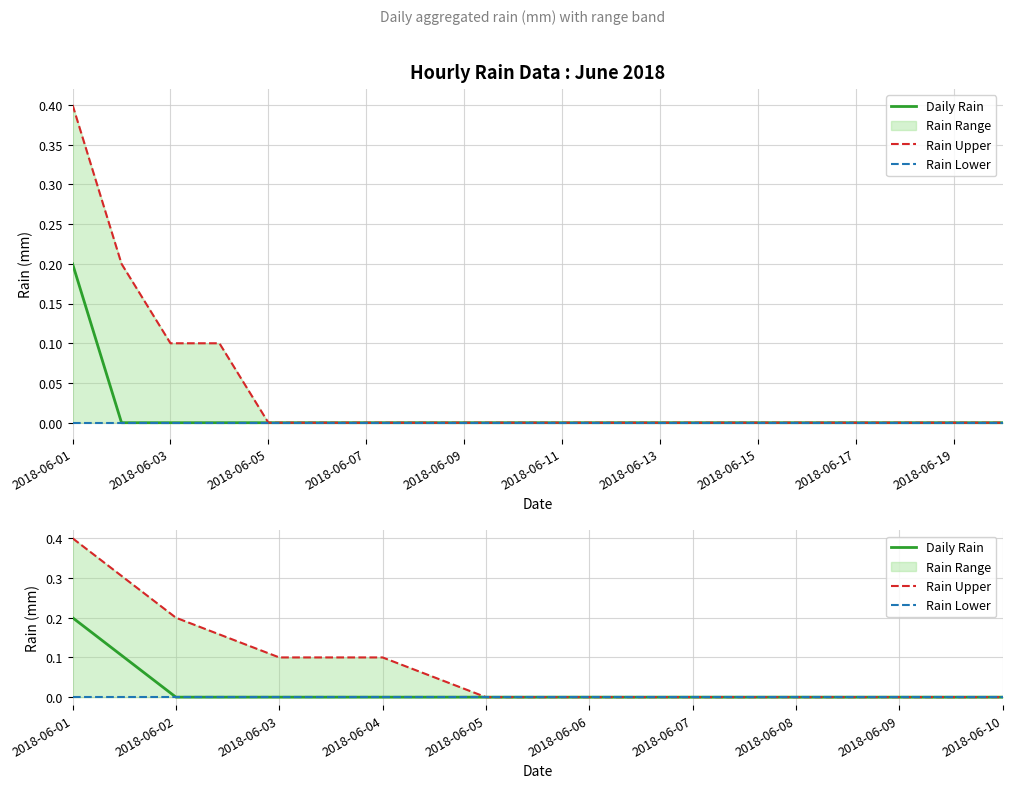

True or false: Daily Rain and Rain Lower intersect in this chart.

False